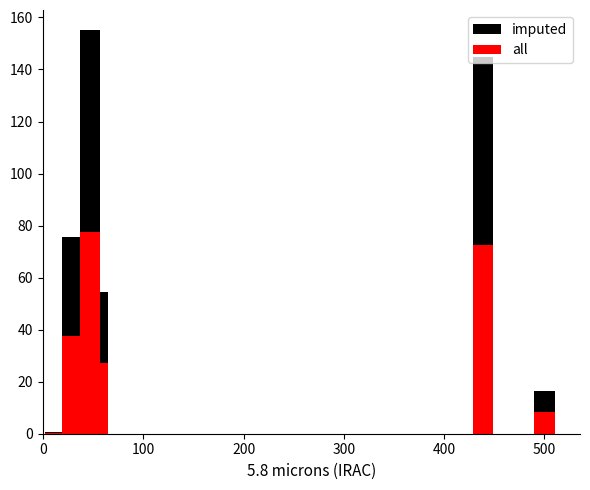

How many categories are shown in the chart?

7